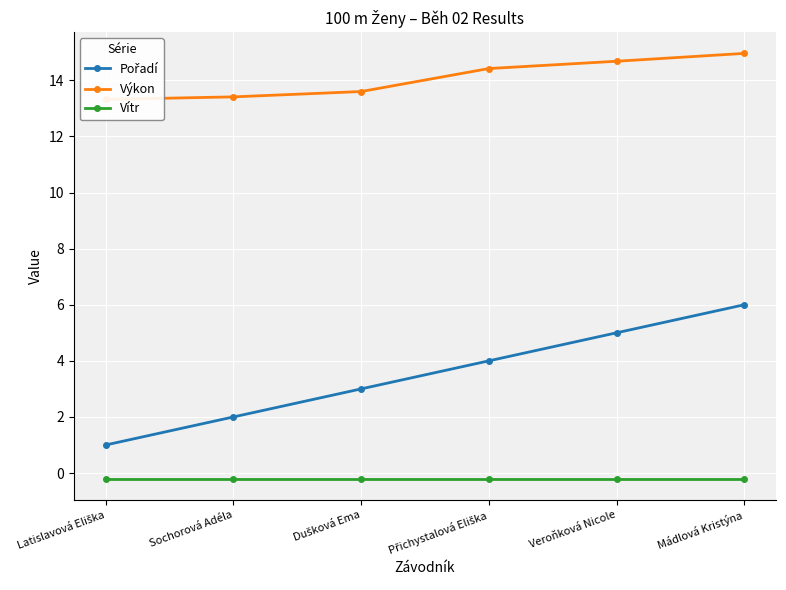

True or false: Pořadí and Vítr cross at least once.

False